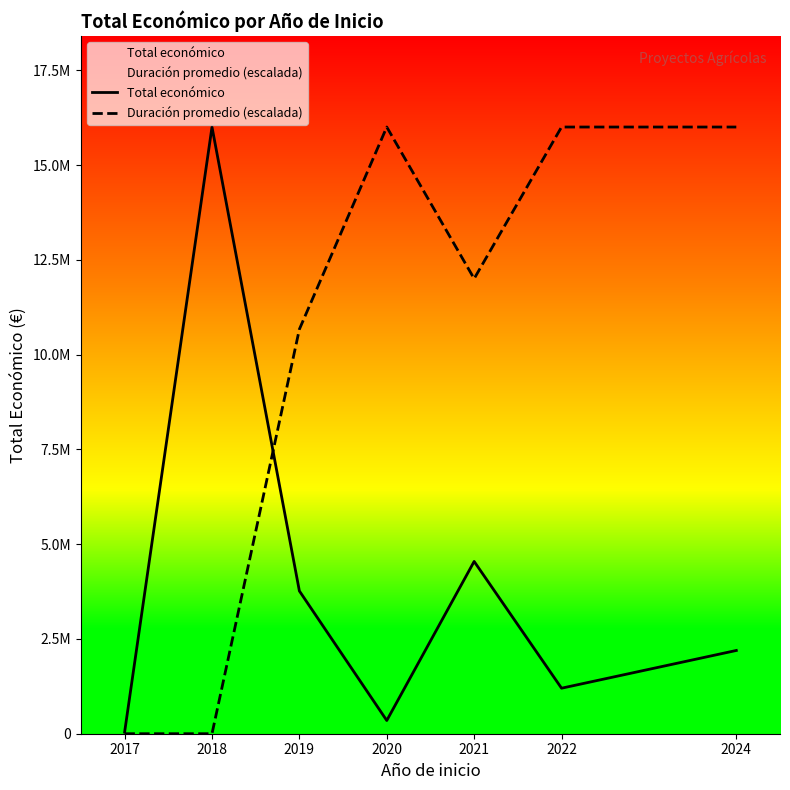

What is the maximum value shown in the chart?

16005849.0